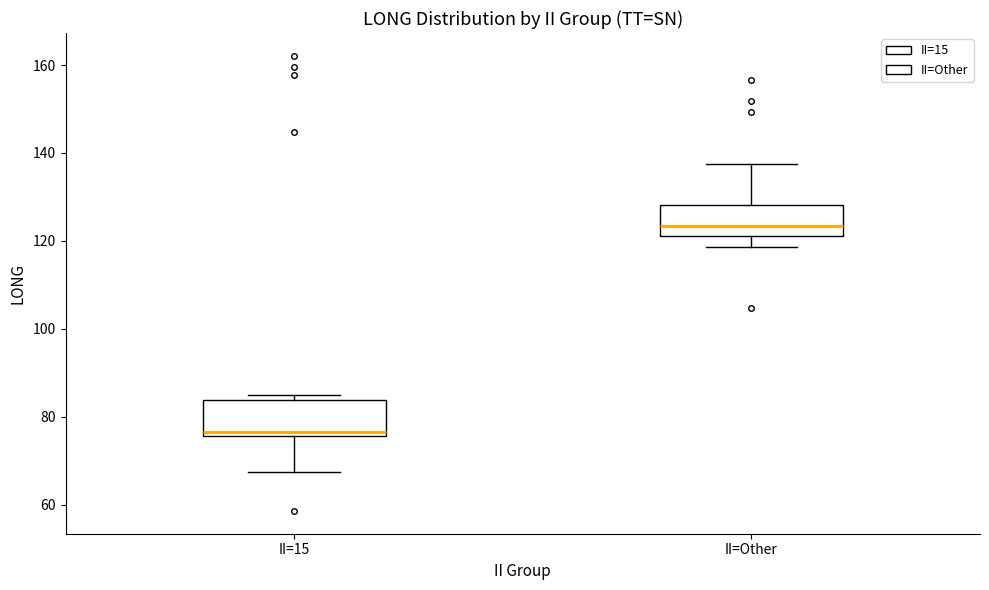

Where does the lower whisker of the box for II=15 end on the y-axis? The values are not printed on the chart, so give them approximately, as read against the axis.

68